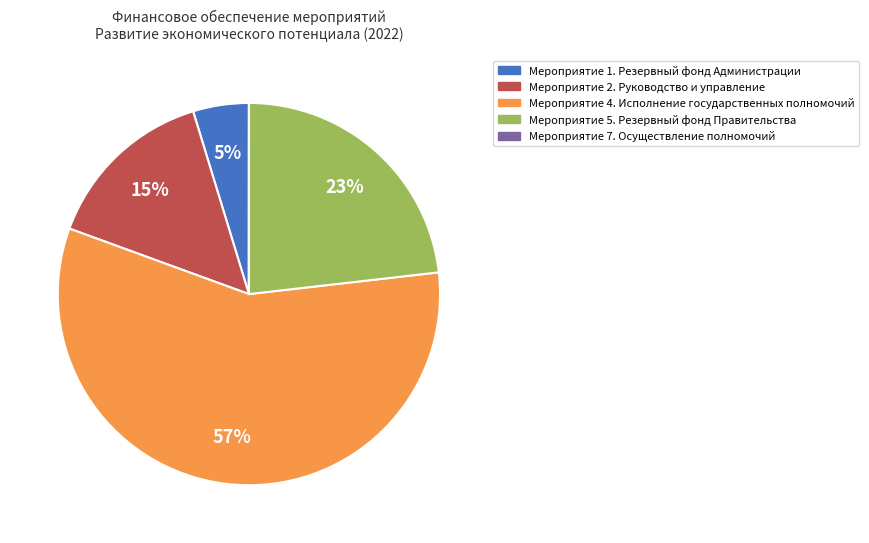

The Мероприятие 4. Исполнение государственных полномочий slice represents 57% of the pie. True or false?

True